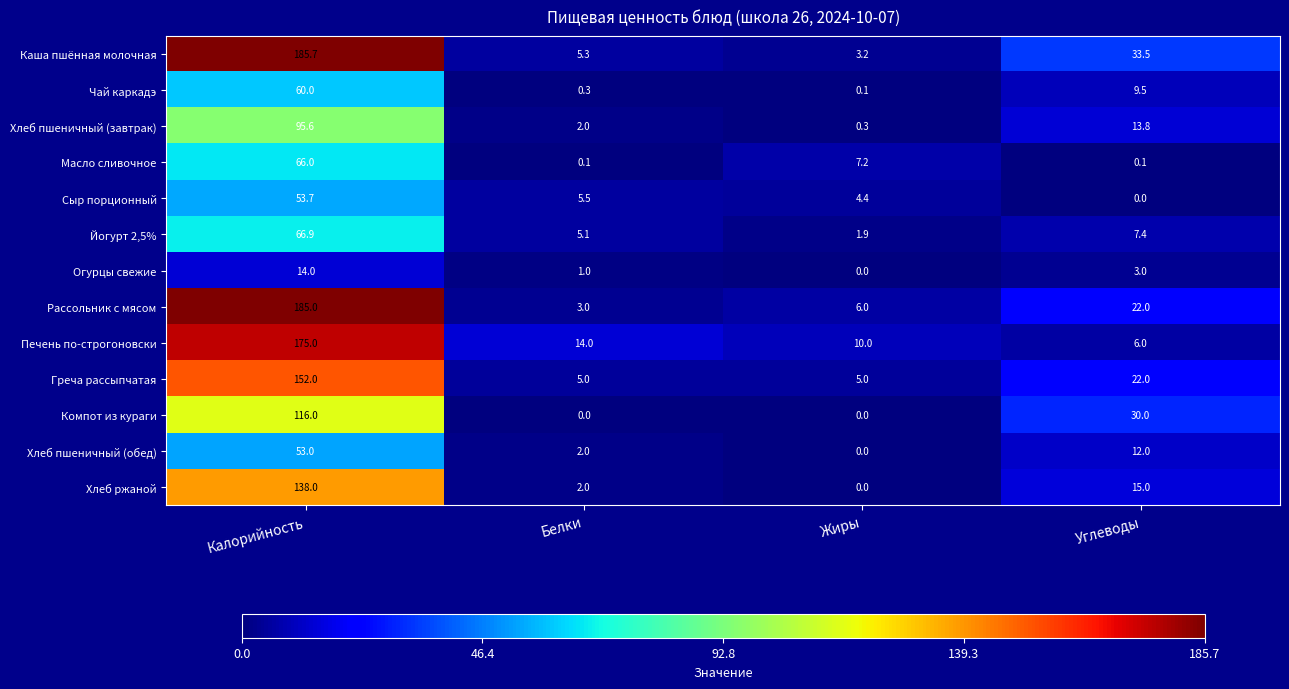

Which series changed the most between Белки and Жиры?

Масло сливочное